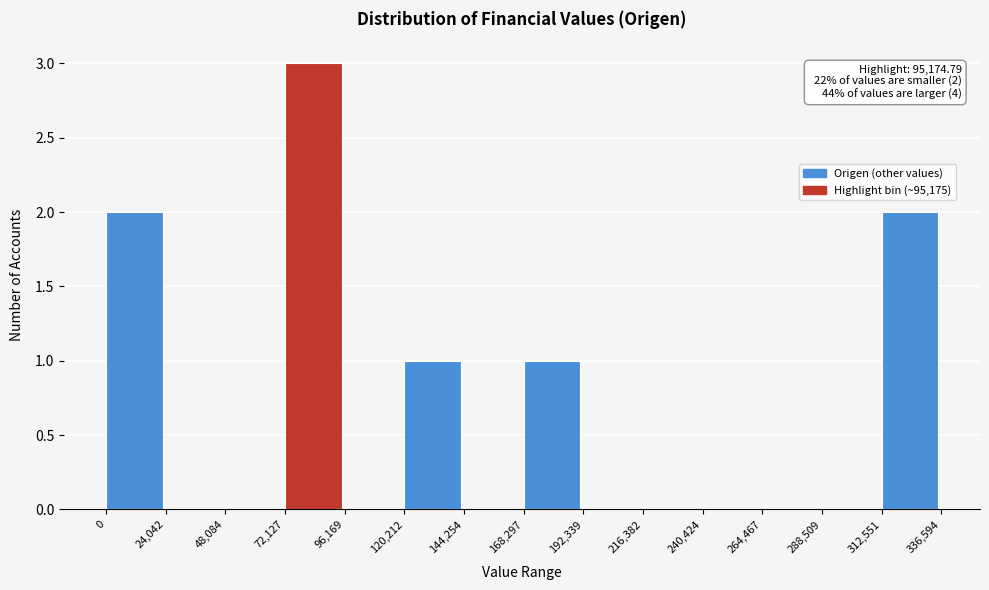

Which range on the x-axis has the tallest bar?

72,127 to 96,169